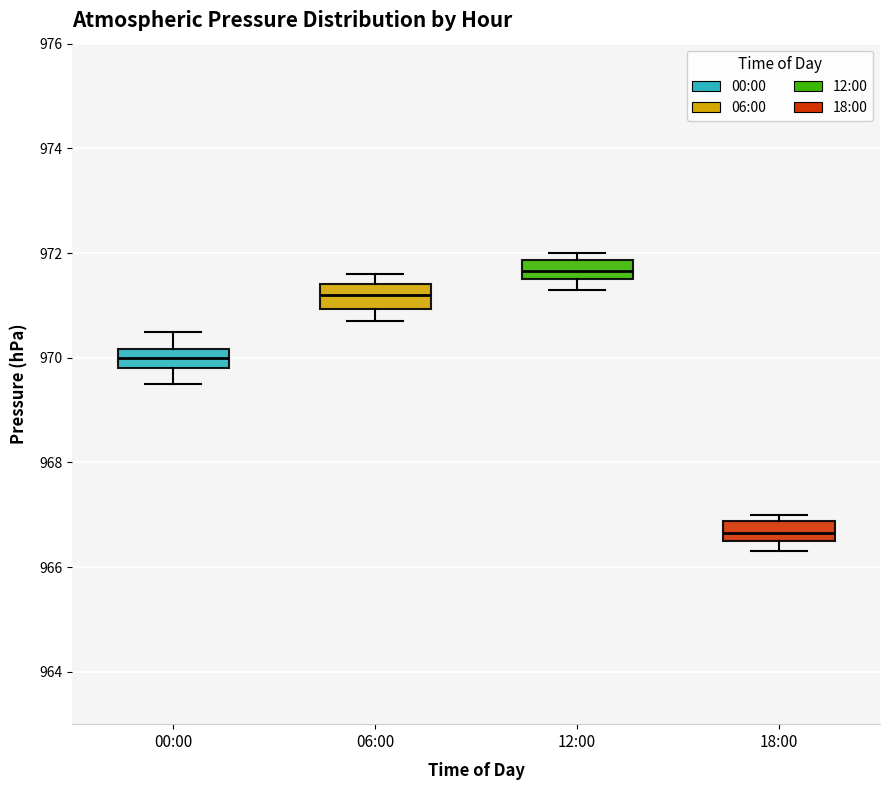

Reading left to right, transcribe this box plot: for each box, give where its median line is, the range the box spans, and where its two whiskers end, as read against the y-axis. The values are not printed on the chart, so give them approximately, as read against the axis.

00:00: median 970.0, box 969.8 to 970.2, whiskers 969.6 to 970.6
06:00: median 971.2, box 971.0 to 971.4, whiskers 970.8 to 971.6
12:00: median 971.6 (inside the box), box 971.6 to 971.8, whiskers 971.4 to 972.0
18:00: median 966.6 (inside the box), box 966.6 to 966.8, whiskers 966.4 to 967.0